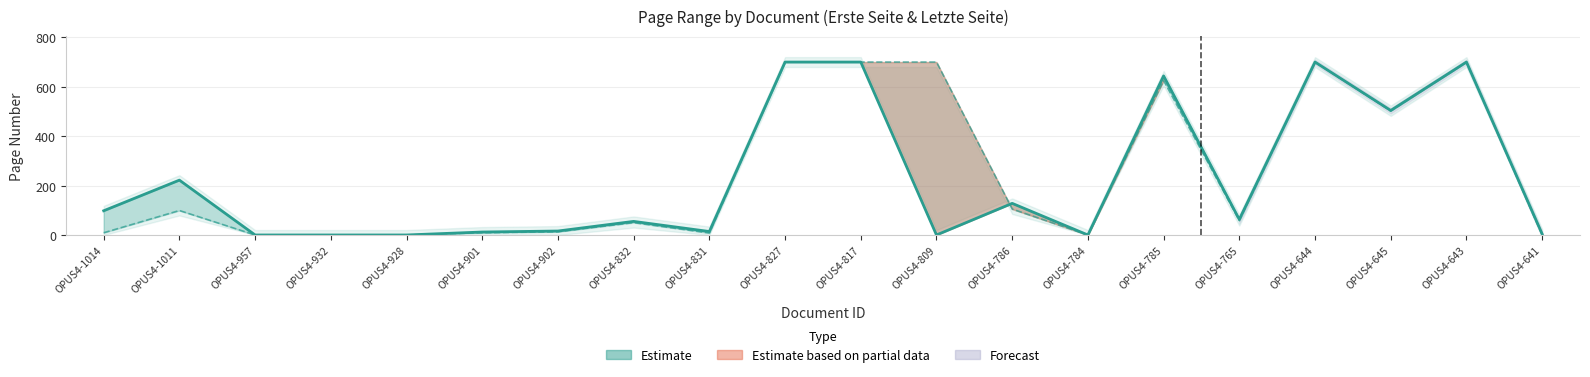

The value of Letzte Seite at OPUS4-902 is 16. True or false?

True